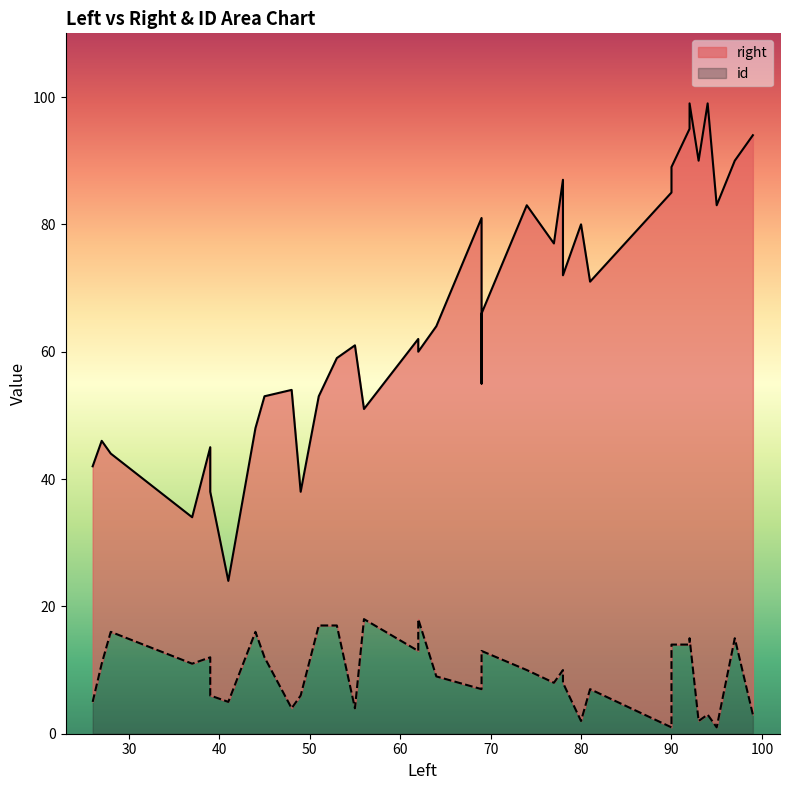

Is it true that id equals 23 at 30?

False